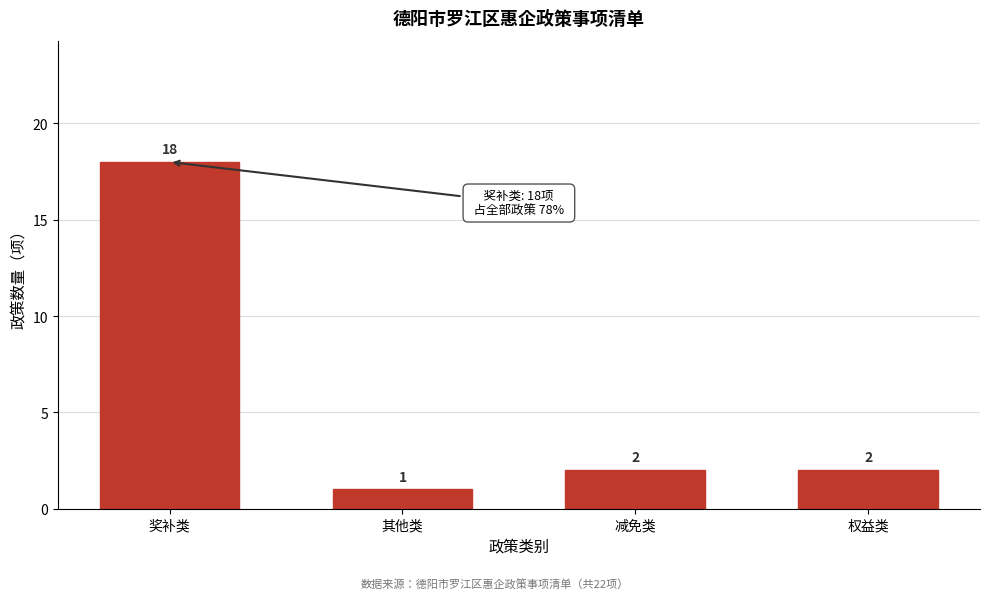

Reading left to right, what are all the values shown in this chart?

18	1	2	2